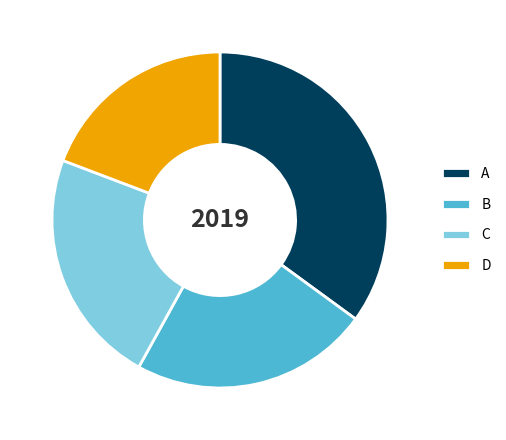

Count the number of slices in the pie.

4